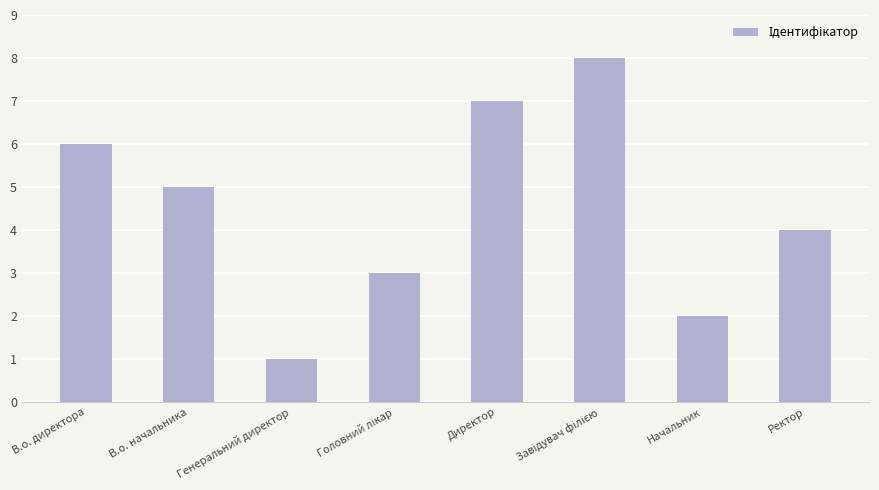

The value at Начальник is 3. True or false?

False